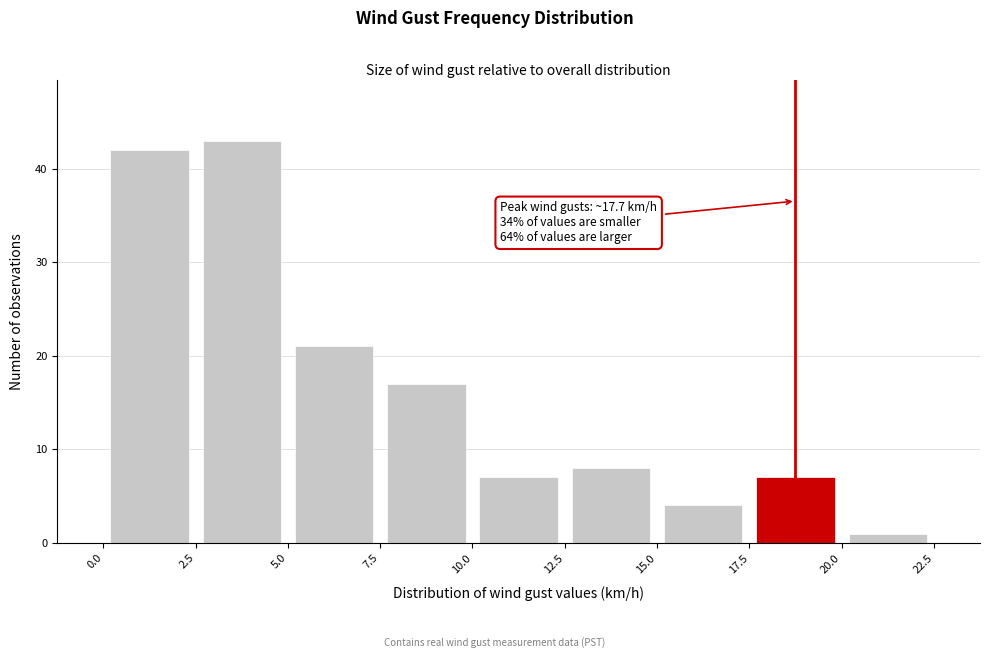

Which range on the x-axis has the tallest bar?

2.5 to 5.0